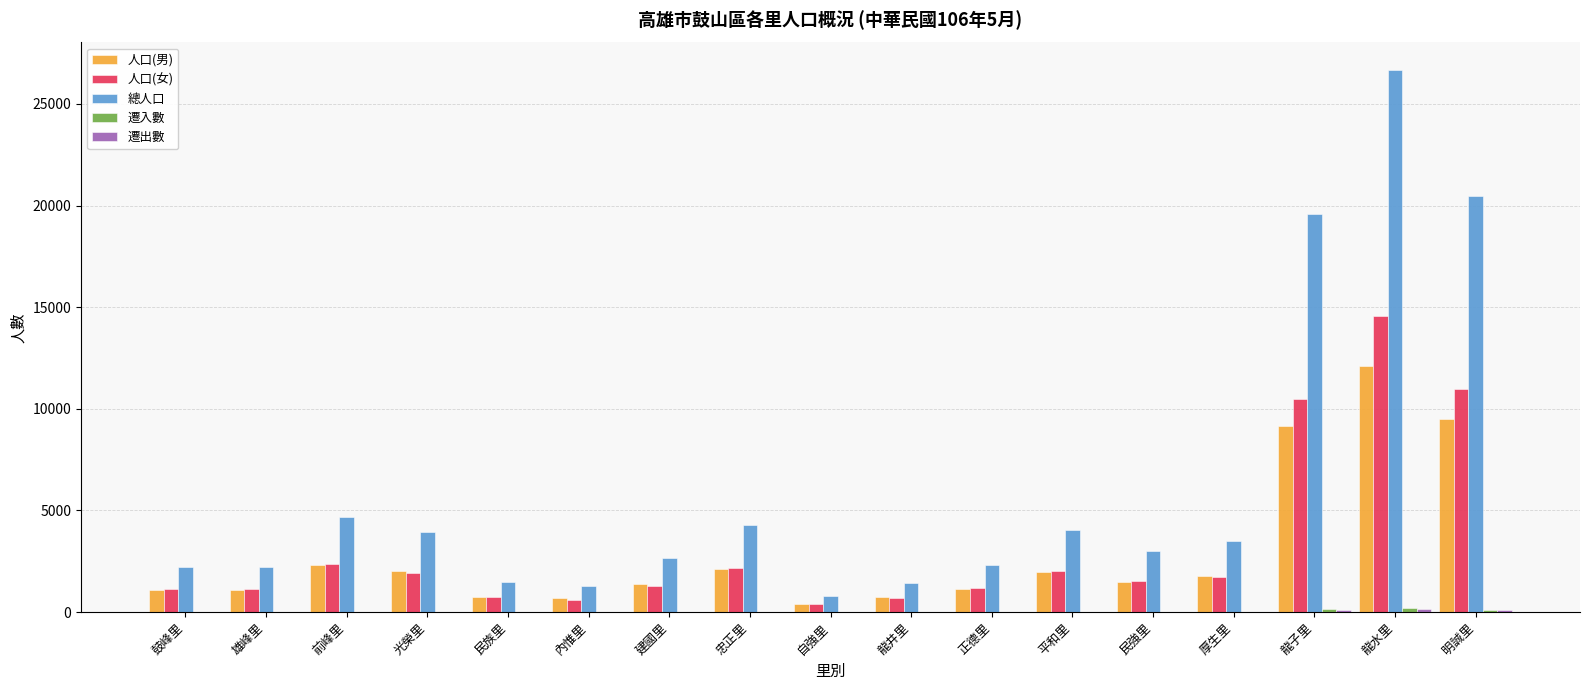

True or false: 人口(男) has a value of 2014 at 光榮里.

True